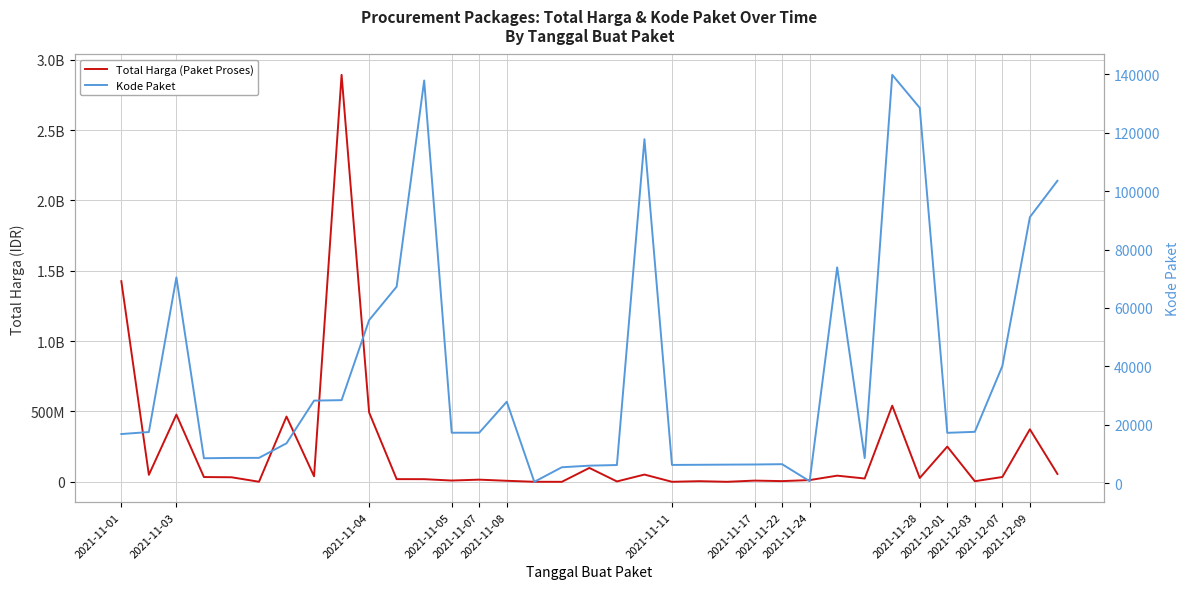

What are all the series names shown in the legend?

Total Harga (Paket Proses), Kode Paket